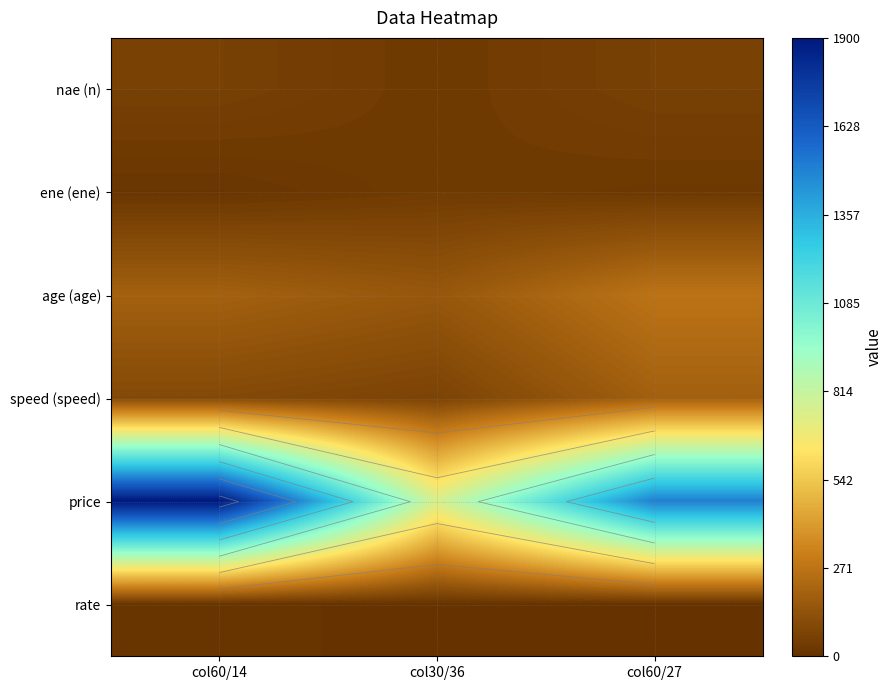

Which series has the largest total across all categories?

price